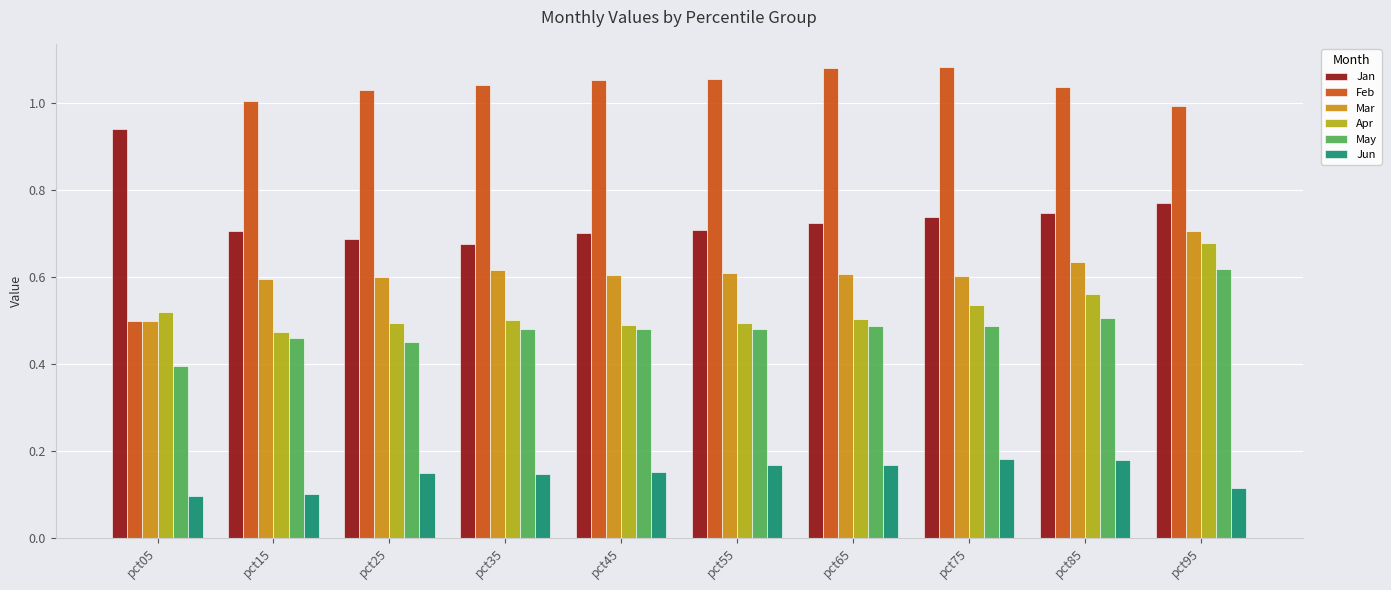

What is the sum of the Jun values at pct45 and pct85?

0.3